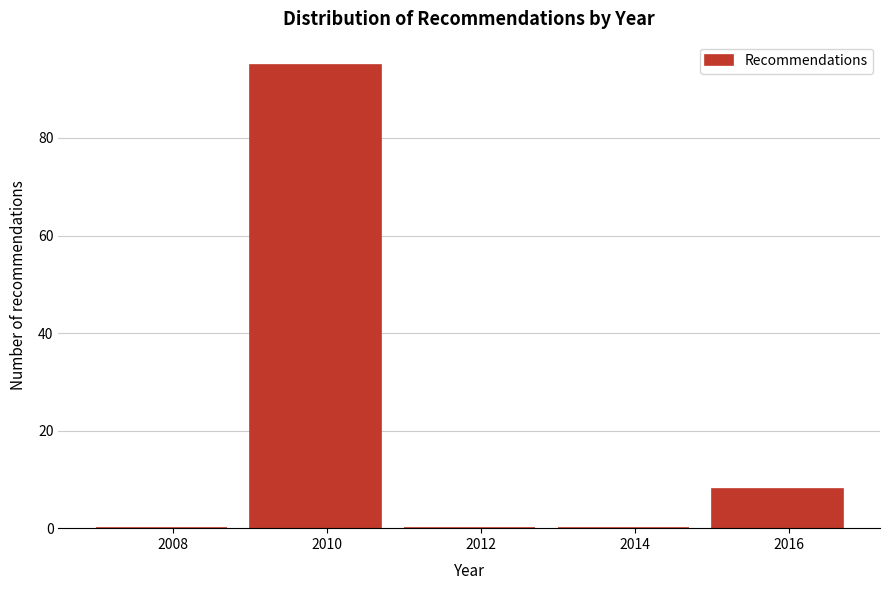

Reading left to right, what are all the values shown in this chart?

2008=0	2010=95	2012=0	2014=0	2016=8